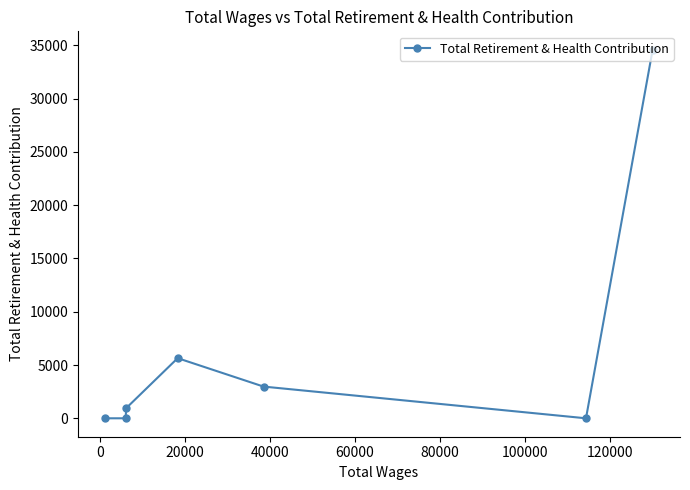

What is the difference between the maximum and minimum values?

34580